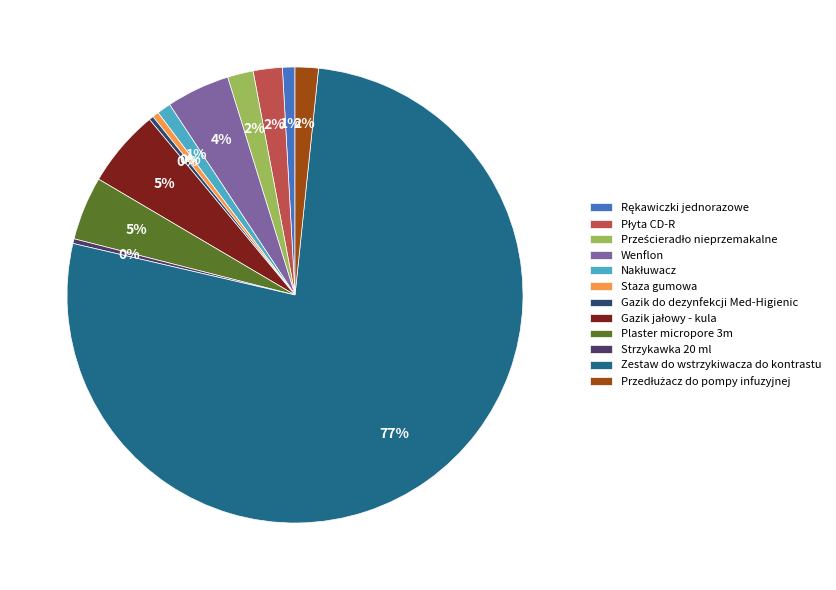

Which slice is the smallest?

Gazik do dezynfekcji Med-Higienic